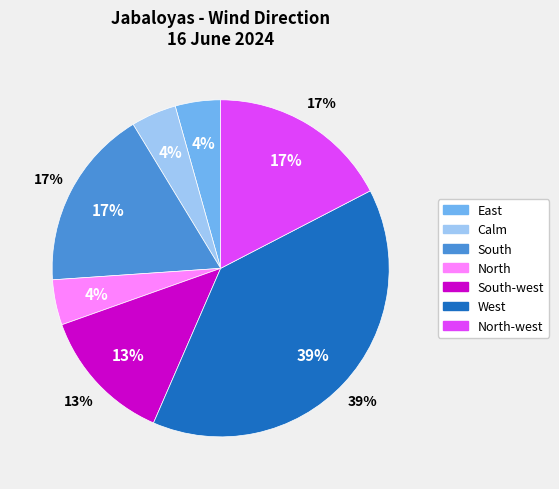

Combined, do North-west and South-west account for over 50%?

No